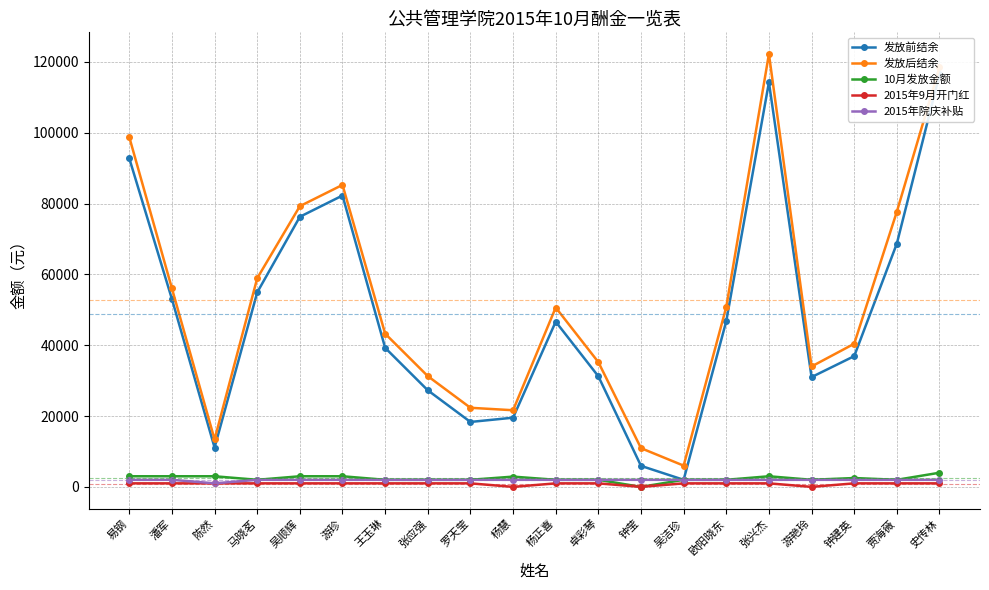

True or false: 发放后结余 has a value of 85274.3 at 游珍.

True